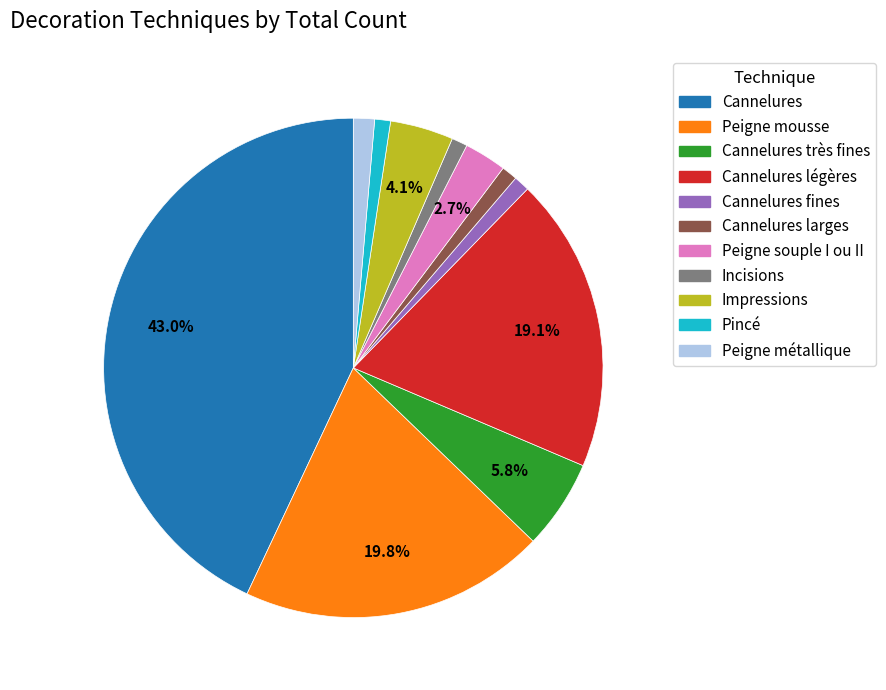

How much of the chart is everything except Cannelures?

57.0%